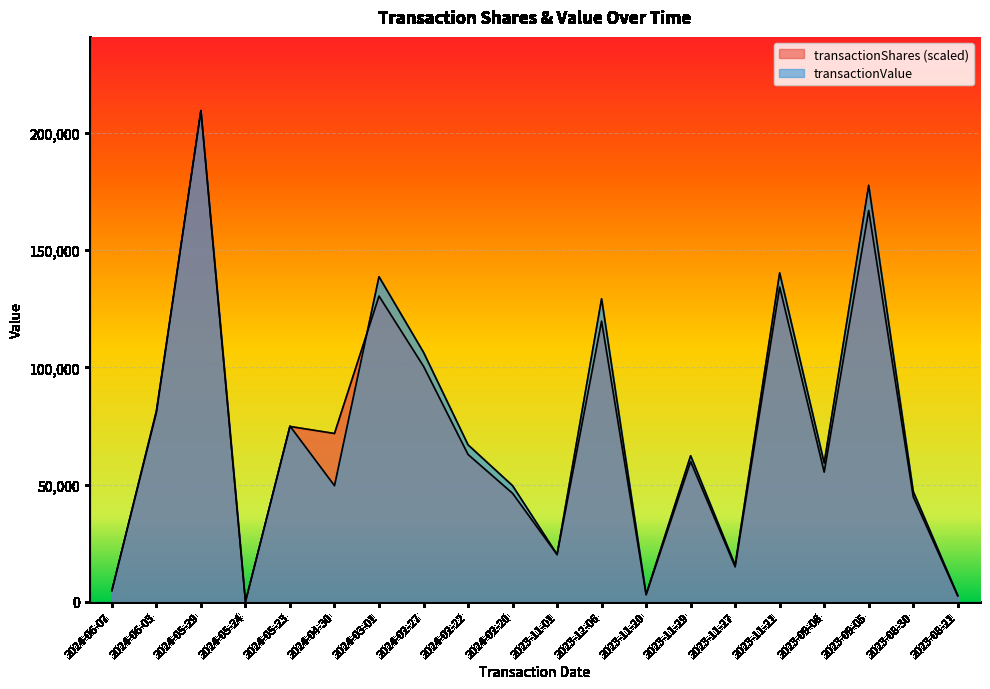

Rank the series by their average value, from lowest to highest.

transactionShares, transactionValue